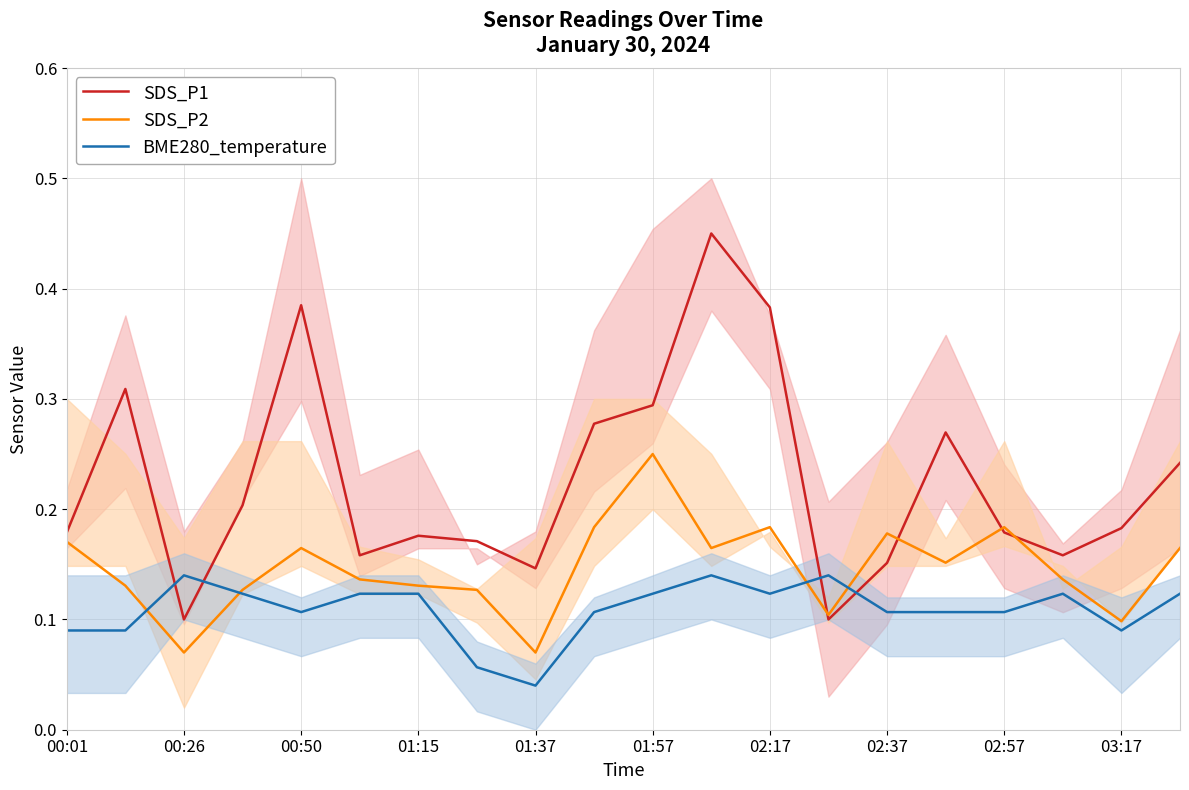

What is the average value of the SDS_P2 series?

0.1